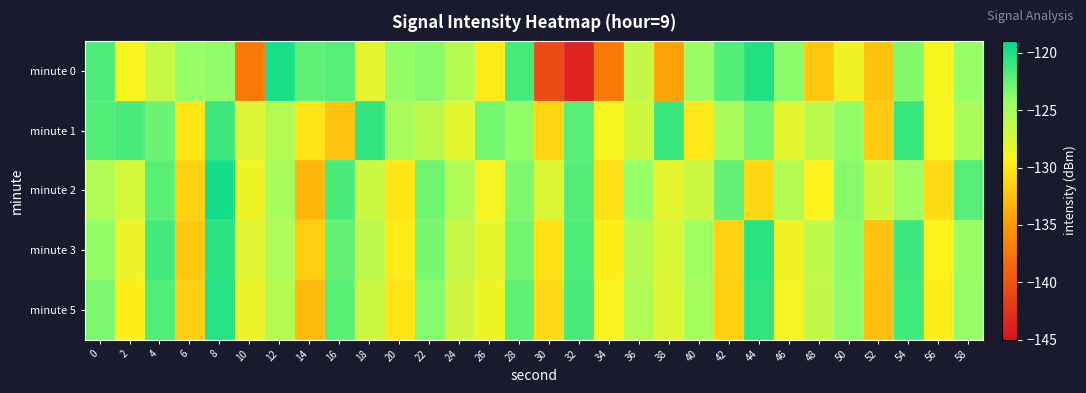

List the series in order of their peak value, highest first.

minute 2, minute 0, minute 5, minute 3, minute 1